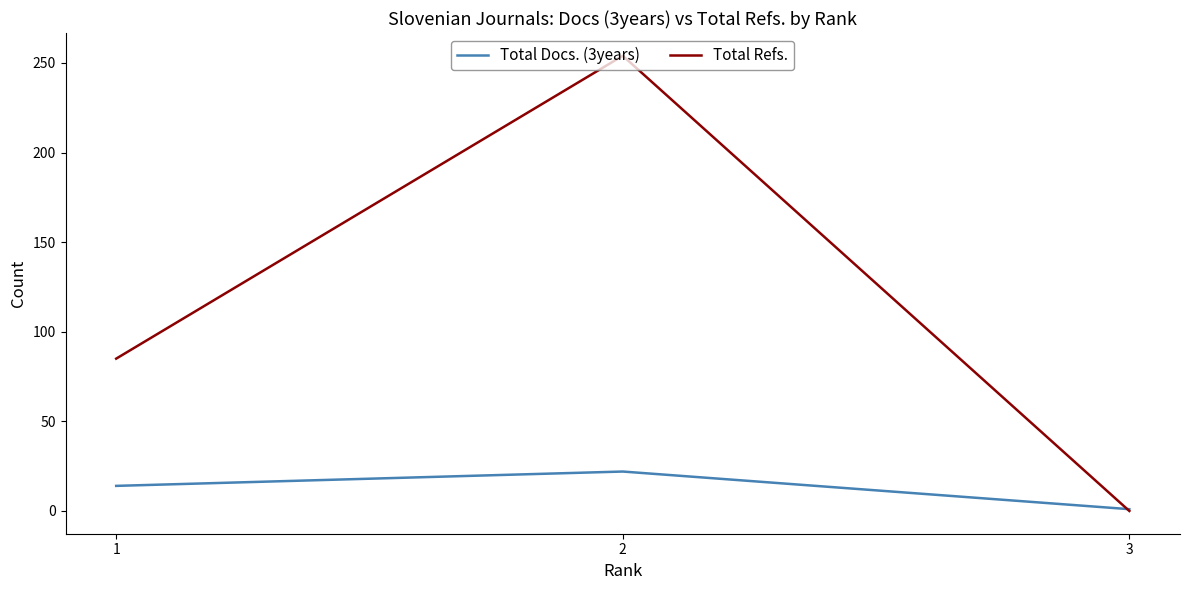

What is the difference between the highest and lowest values at 2?

232